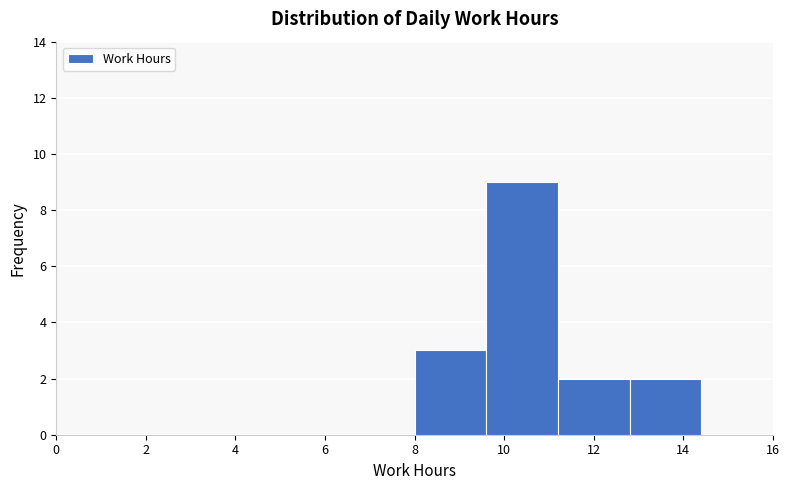

Which range on the x-axis has the tallest bar?

9.6 to 11.2